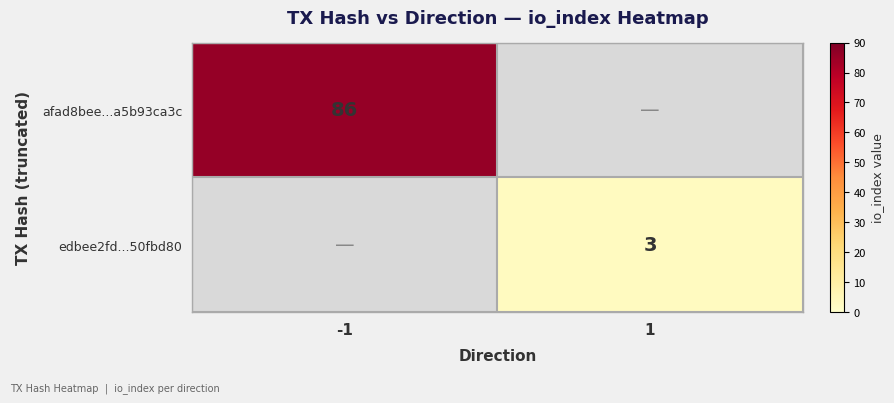

Count the number of categories in the chart.

2